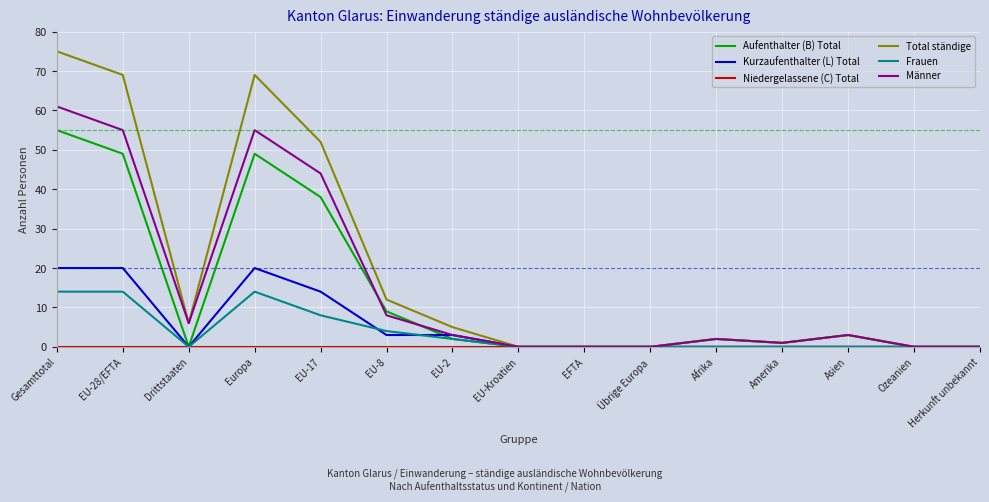

What position from the left is EU-2?

7